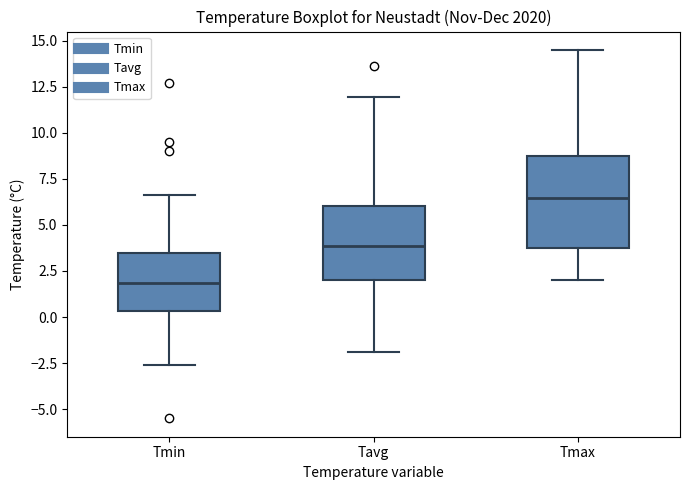

Reading left to right, transcribe this box plot: for each box, give where its median line is, the range the box spans, and where its two whiskers end, as read against the y-axis. The values are not printed on the chart, so give them approximately, as read against the axis.

Tmin: median 2.0, box 0.5 to 3.5, whiskers -2.5 to 6.5
Tavg: median 4.0, box 2.0 to 6.0, whiskers -2.0 to 12.0
Tmax: median 6.5, box 3.5 to 8.5, whiskers 2.0 to 14.5